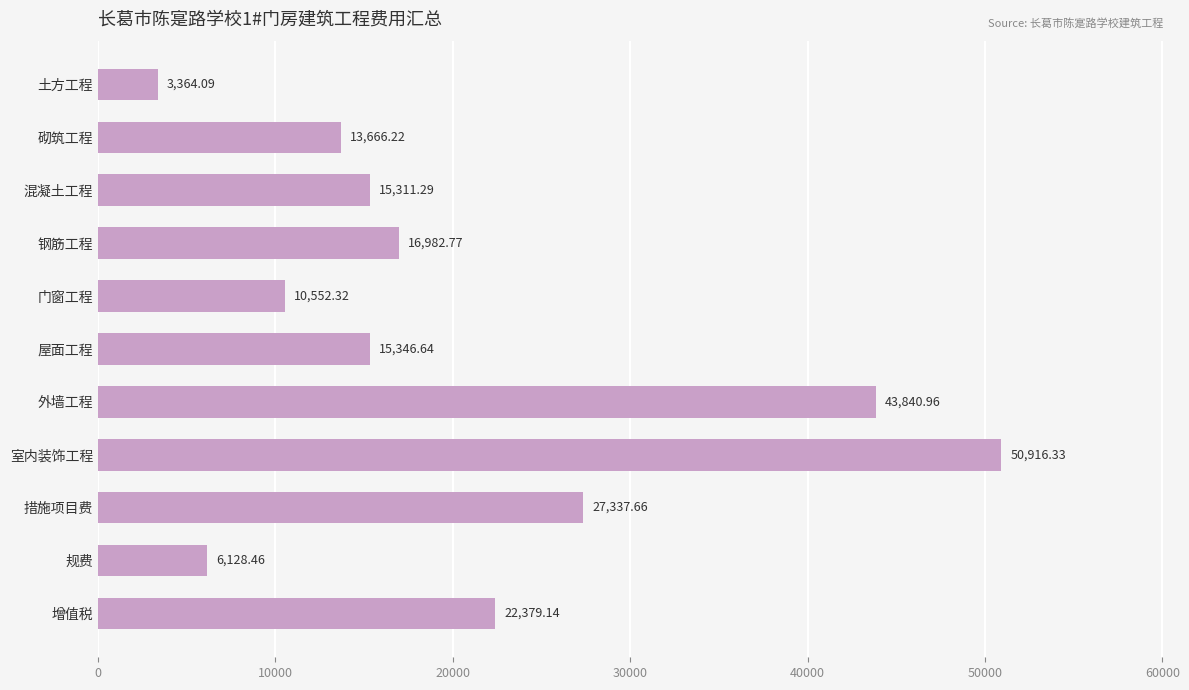

Which label corresponds to the largest value in the chart?

室内装饰工程